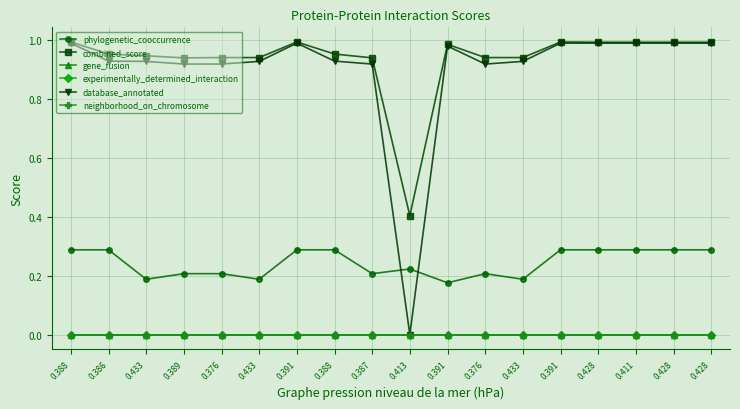

What is the total value across all series at 0.387?

2.1